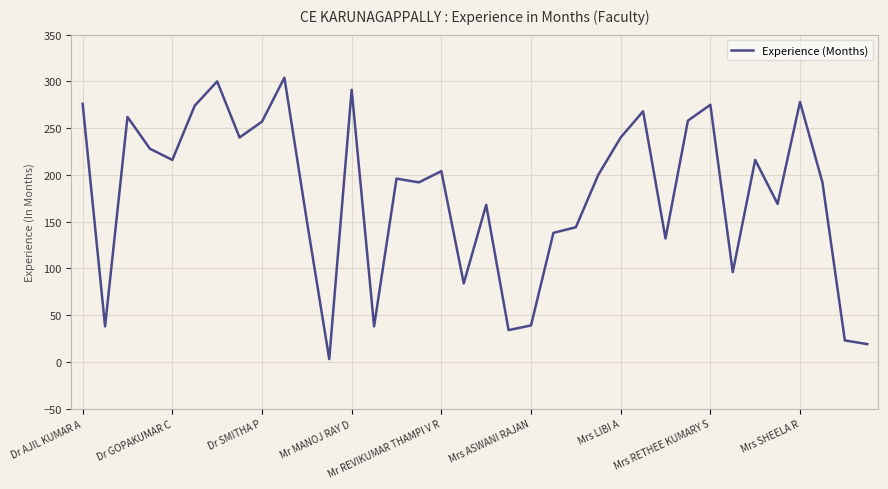

What is the greatest value displayed?

304